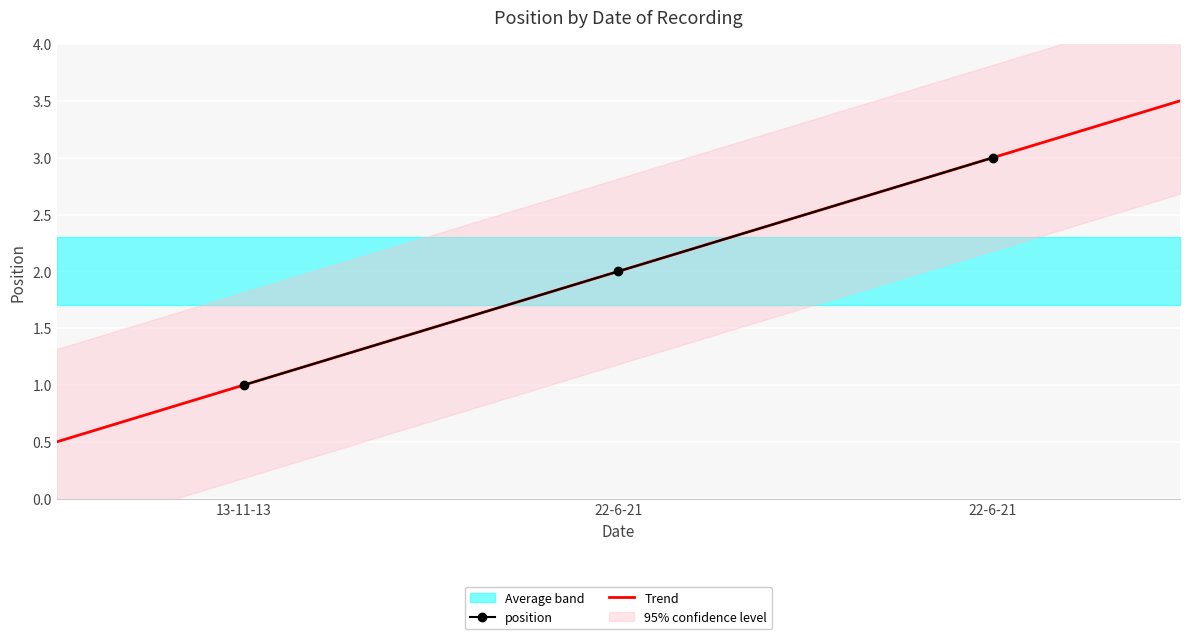

What is the label of the 1st point from the left?

13-11-13